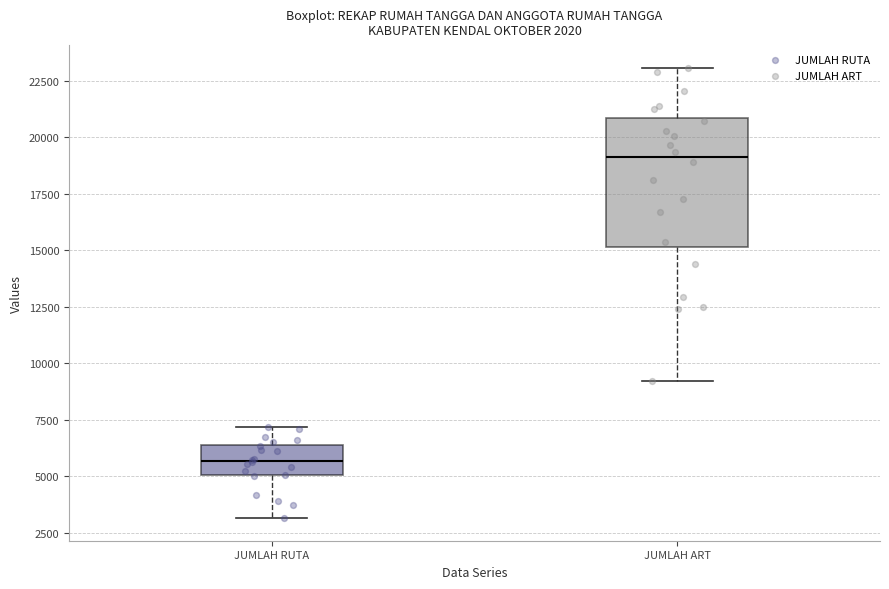

Which box is the tallest, from its lower edge to its upper edge?

JUMLAH ART